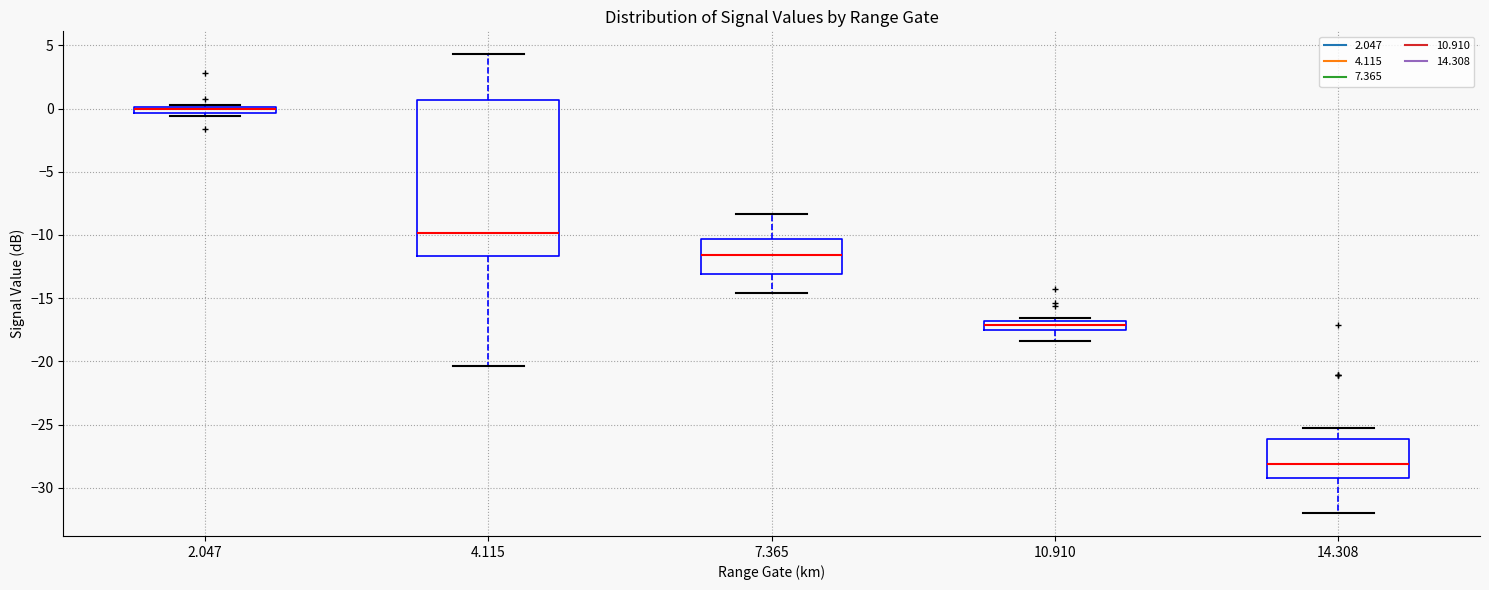

Which box is the tallest, from its lower edge to its upper edge?

4.115